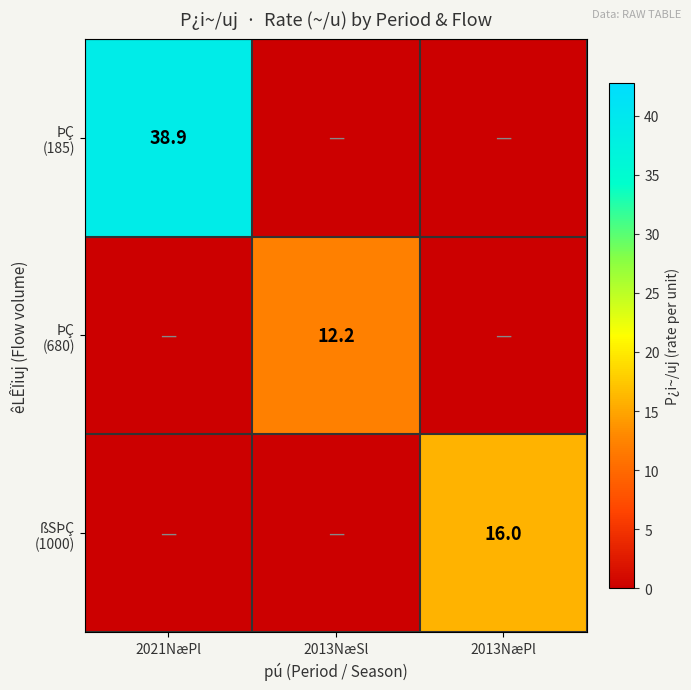

What is the highest value of the ÞÇ (680) series?

12.2